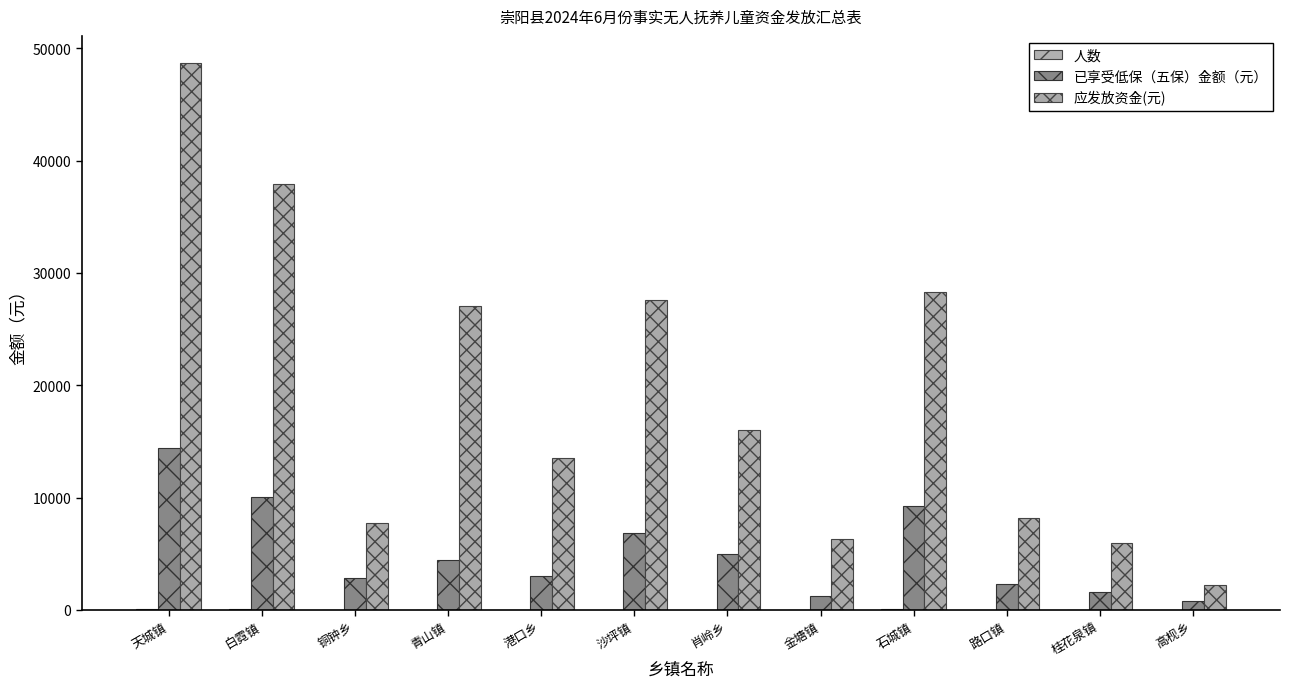

At which label is 应发放资金(元) closest to 25453?

青山镇